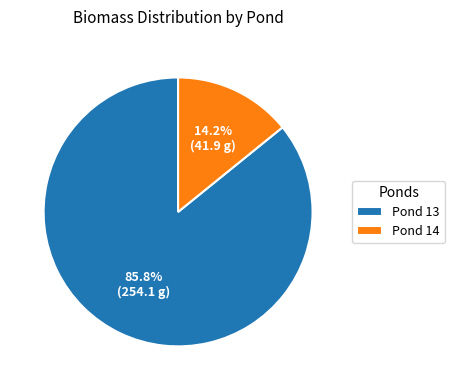

Which has a higher value, Pond 14 or Pond 13?

Pond 13